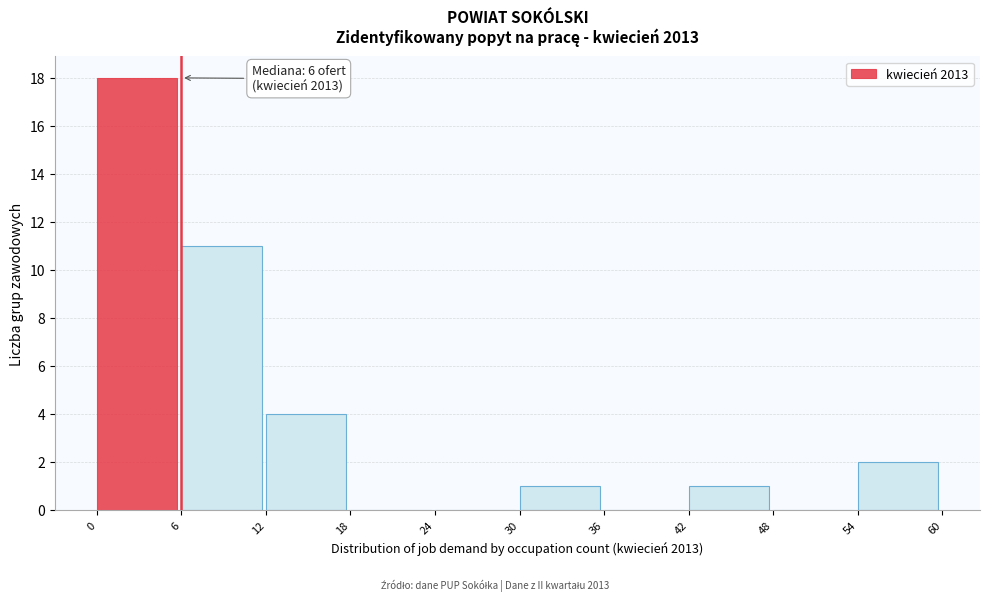

Which range on the x-axis has the tallest bar?

0 to 6